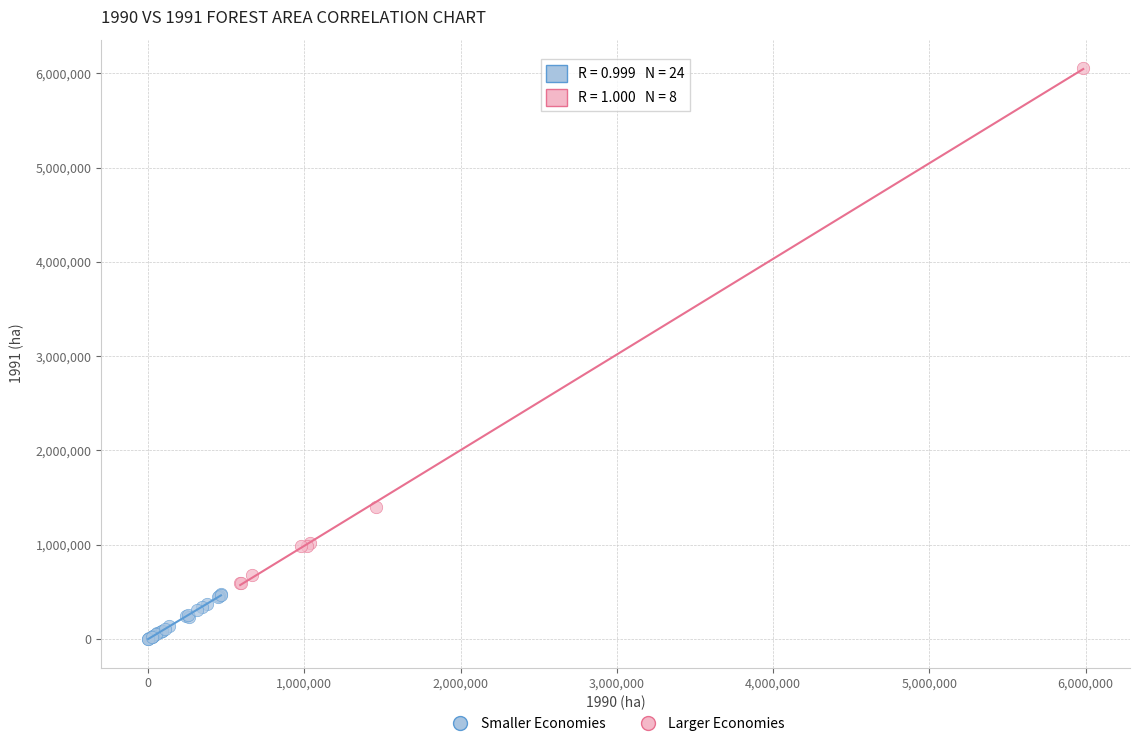

Which series reaches the minimum Y coordinate?

Smaller Economies